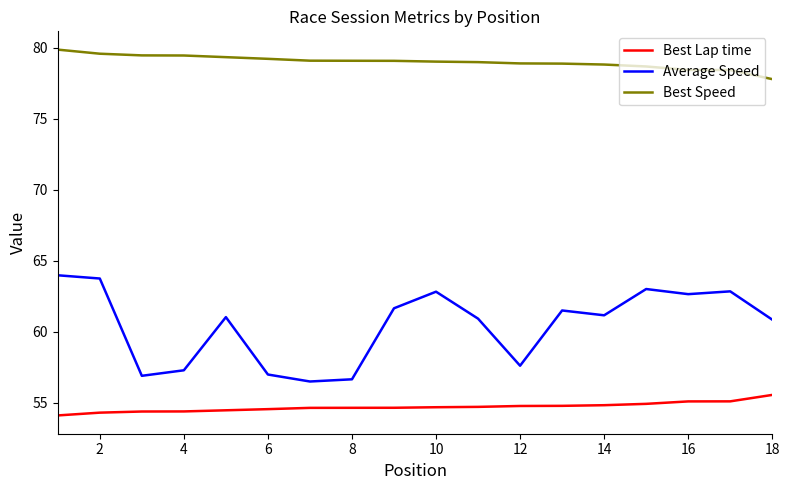

Which series has the largest total across all categories?

Best Speed